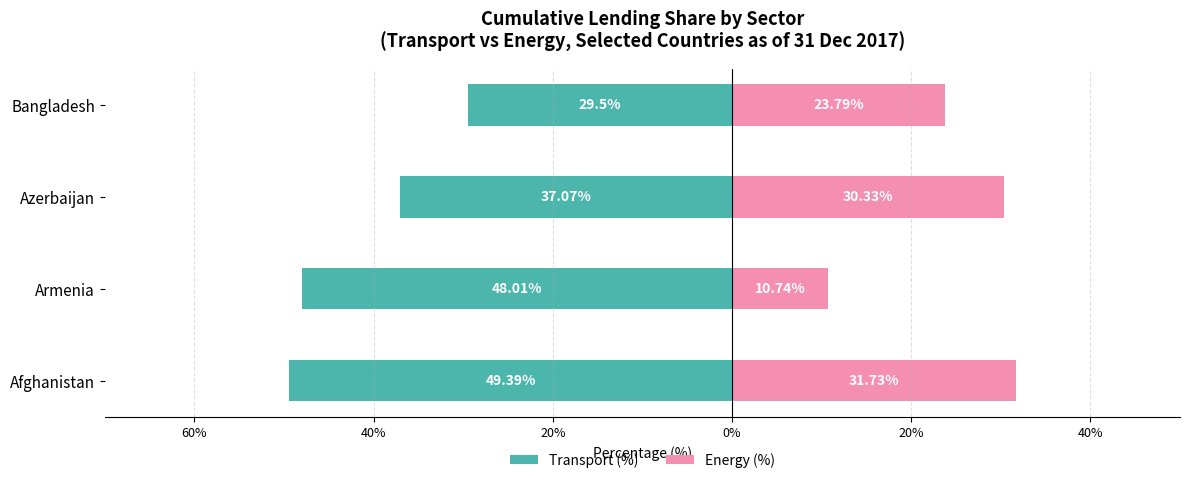

What value does the Transport (%) series have at Afghanistan?

-49.4